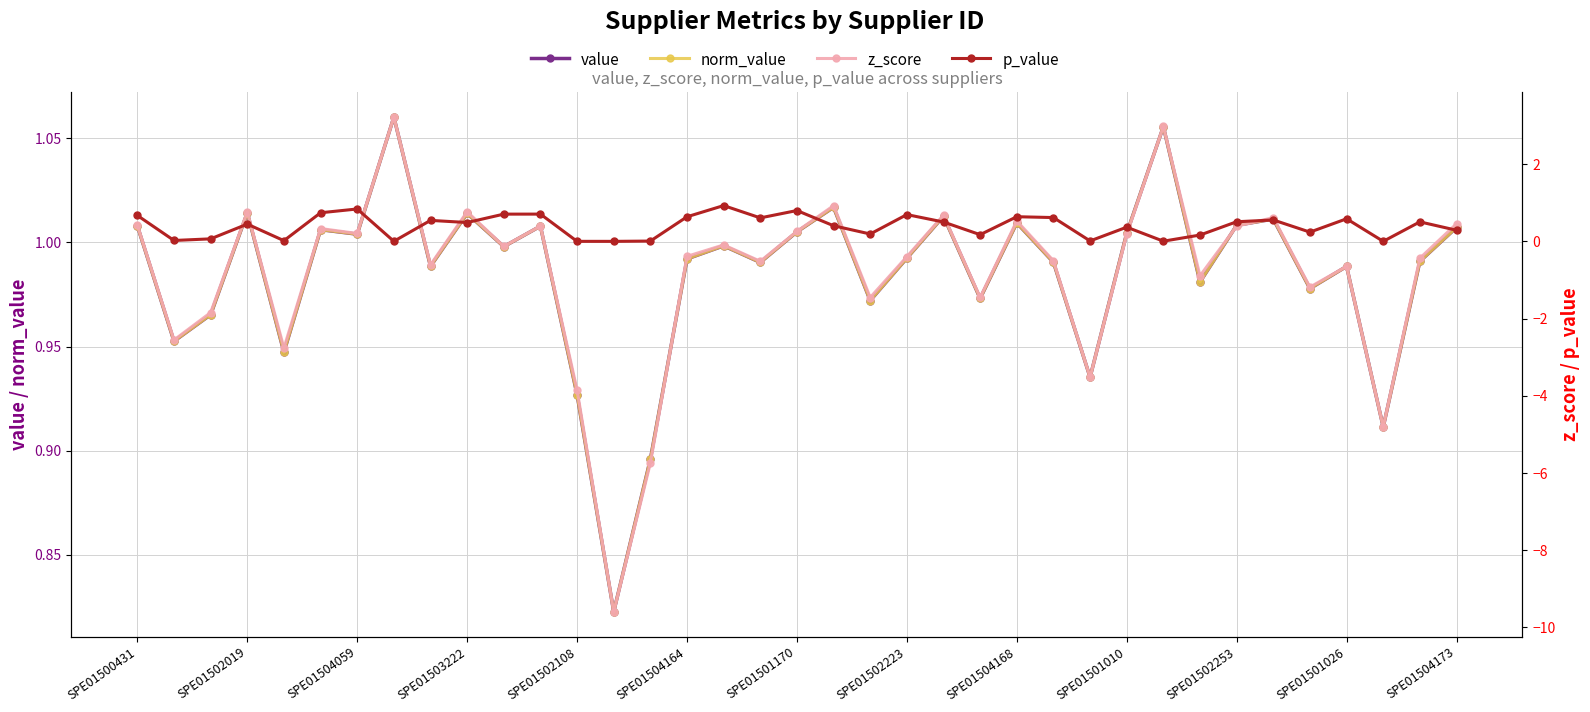

List the labels in order of p_value value, largest first.

16, SPE01501170, 18, SPE01504164, SPE01501026, SPE01502253, 21, SPE01500431, 24, 15, 25, 17, 33, 31, SPE01504168, 30, 35, 22, SPE01501010, SPE01503222, 19, 27, 36, 32, 20, 23, 29, SPE01504059, SPE01502019, SPE01502108, 26, 14, 28, SPE01502223, 34, SPE01504173, 13